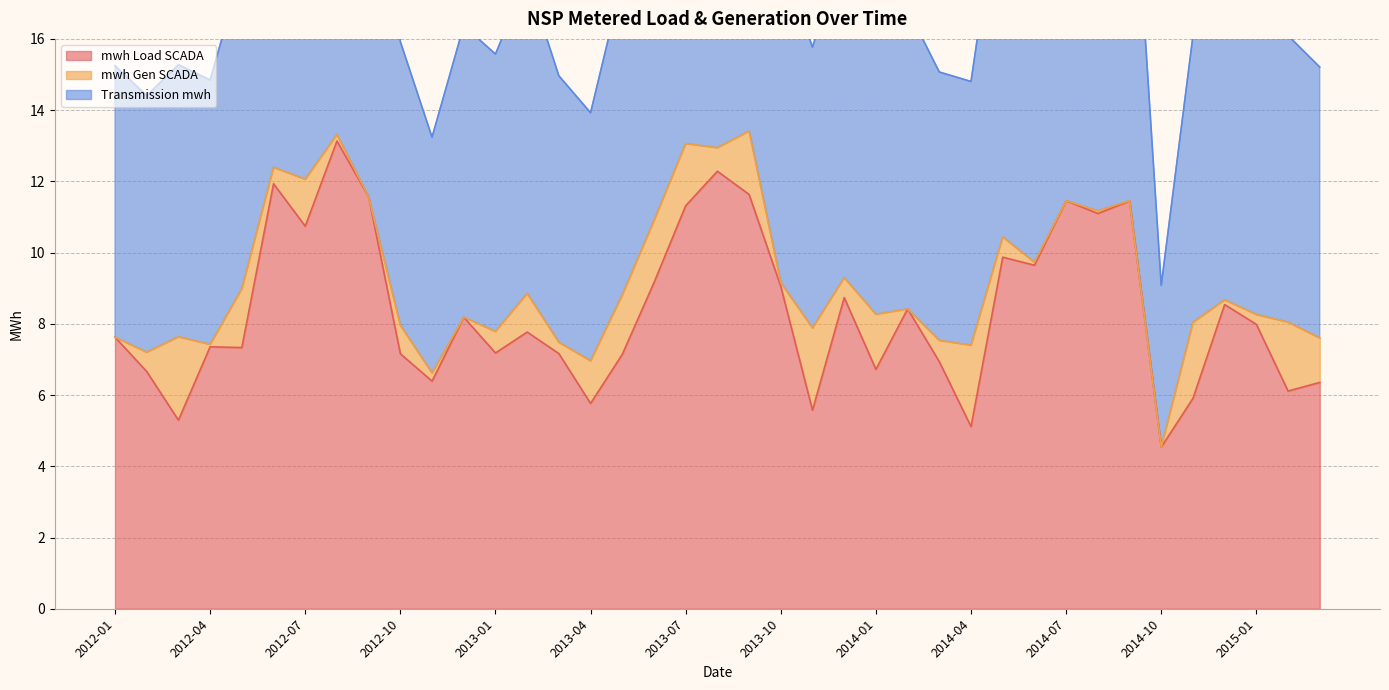

Read the Transmission mwh value at 2014-07.

11.5